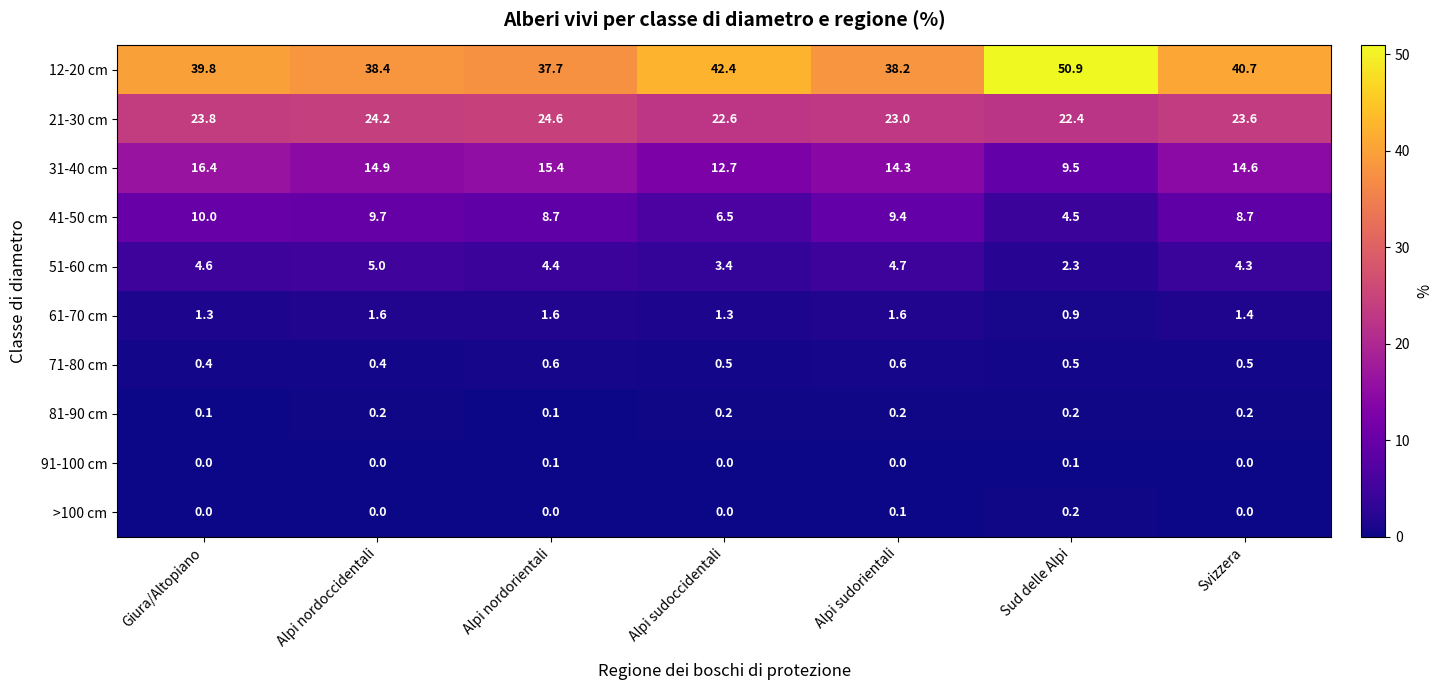

What is the average value of the 51-60 cm series?

4.1